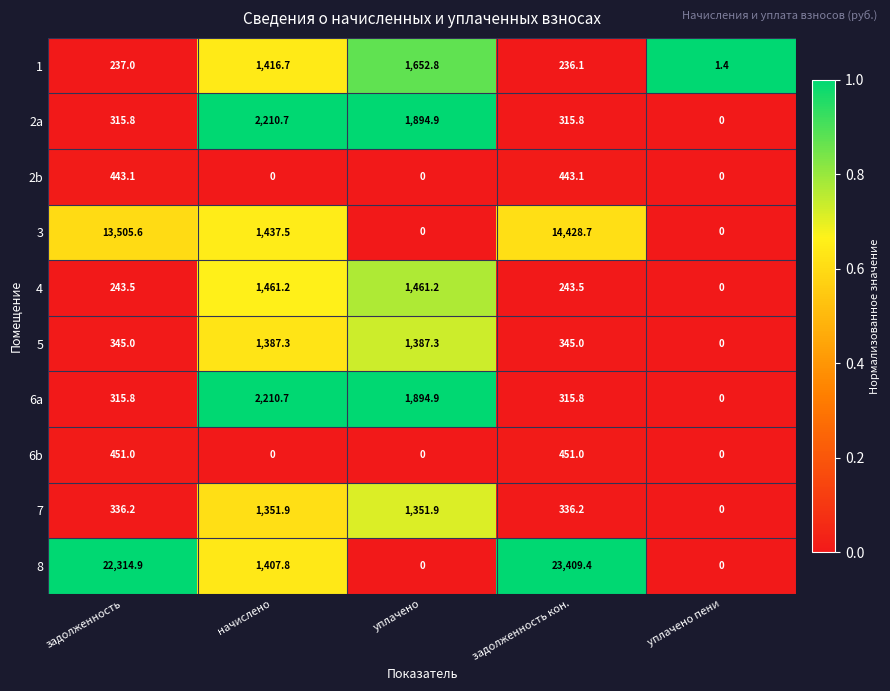

At which category is the sum across all series the highest?

задолженность кон.